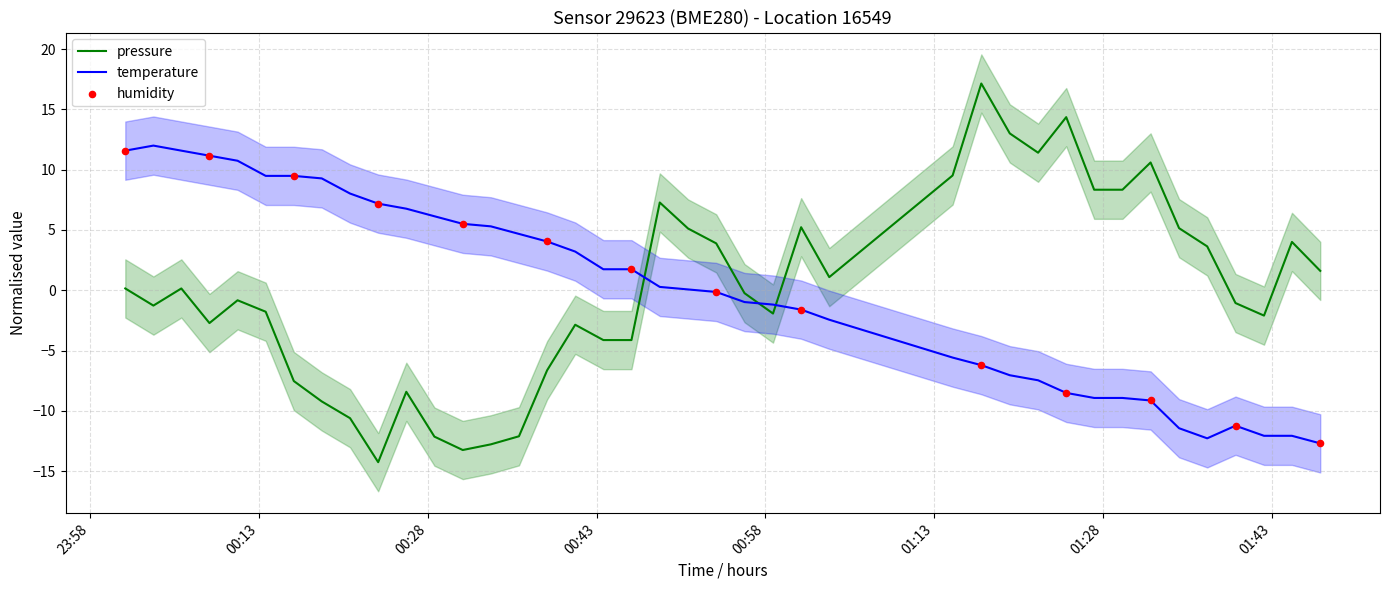

At how many categories does at least one series exceed -12?

40